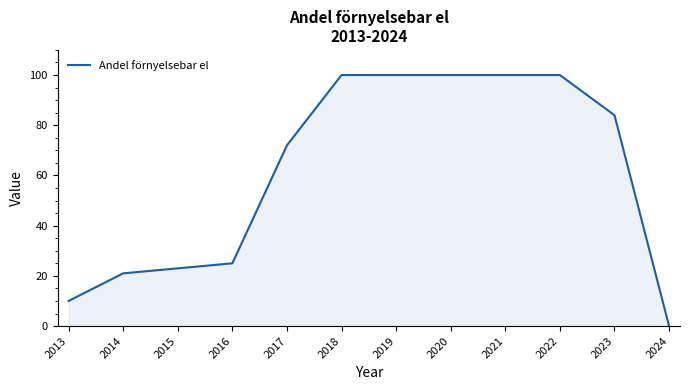

What value does the data have at 2022, to the nearest 5?

100